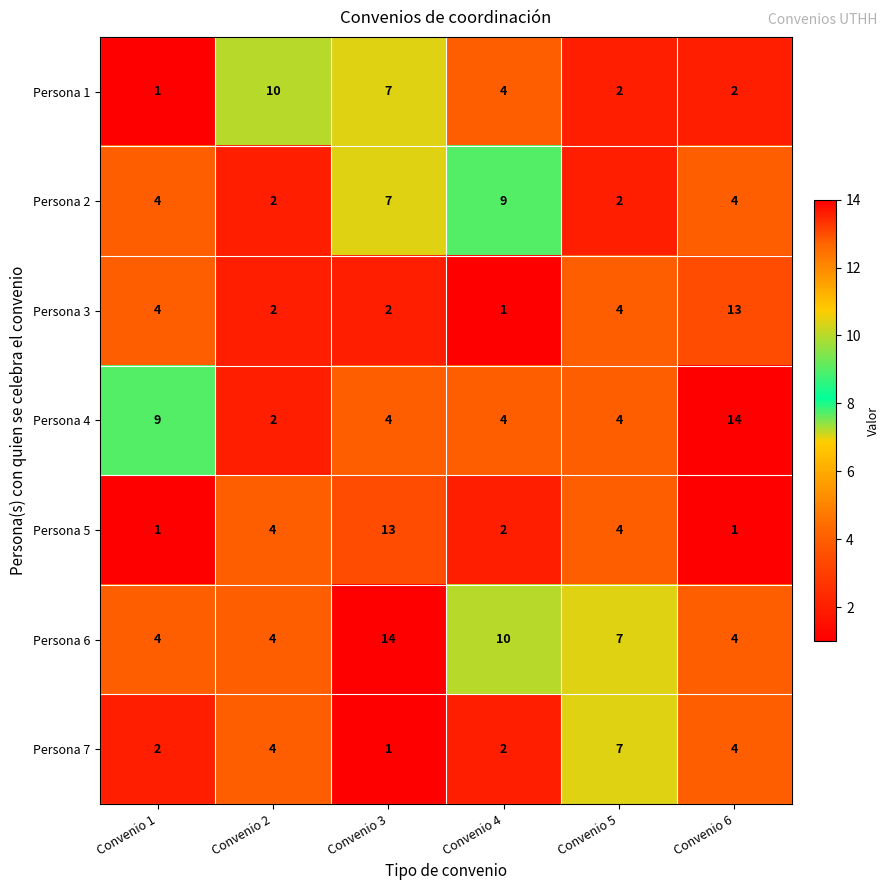

Is it true that Persona 7 equals 0 at Convenio 3?

False